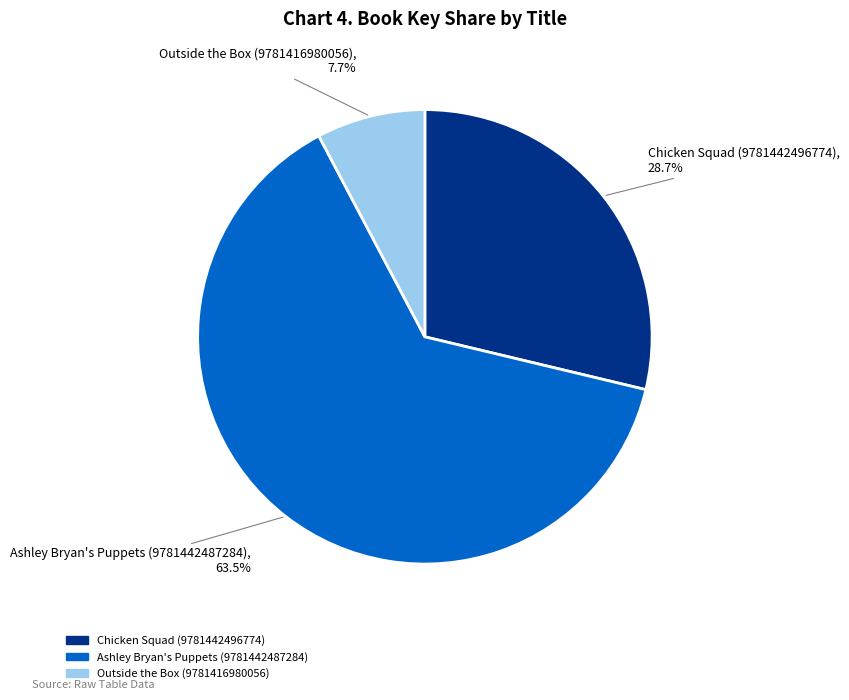

The Chicken Squad (9781442496774) slice represents 43% of the pie. True or false?

False